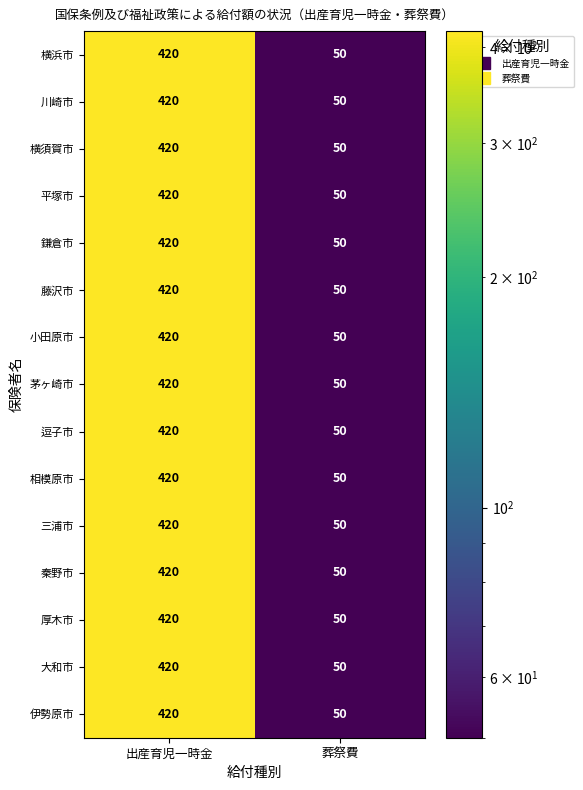

What is the average value of the 秦野市 series?

235